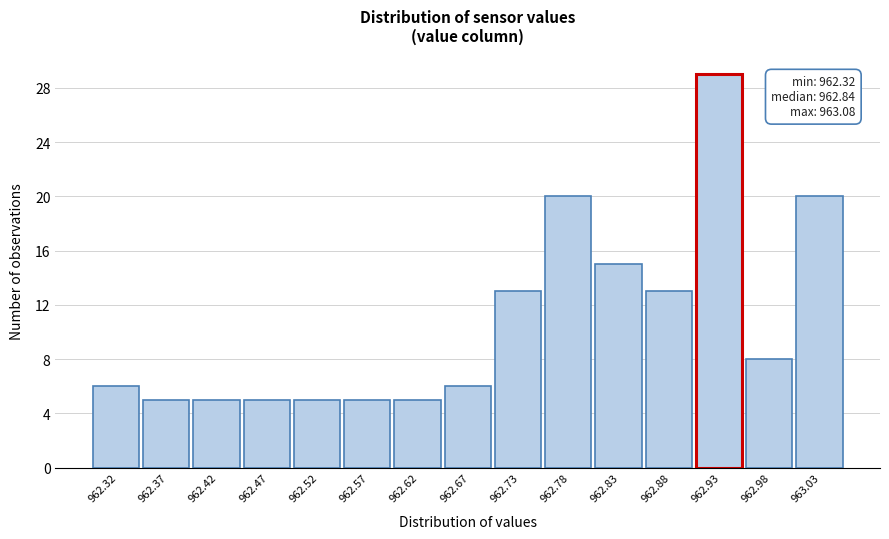

Reading left to right, extract all data points from this chart.

962.32=6	962.37=5	962.42=5	962.47=5	962.52=5	962.57=5	962.62=5	962.67=6	962.73=13	962.78=20	962.83=15	962.88=13	962.93=29	962.98=8	963.03=20